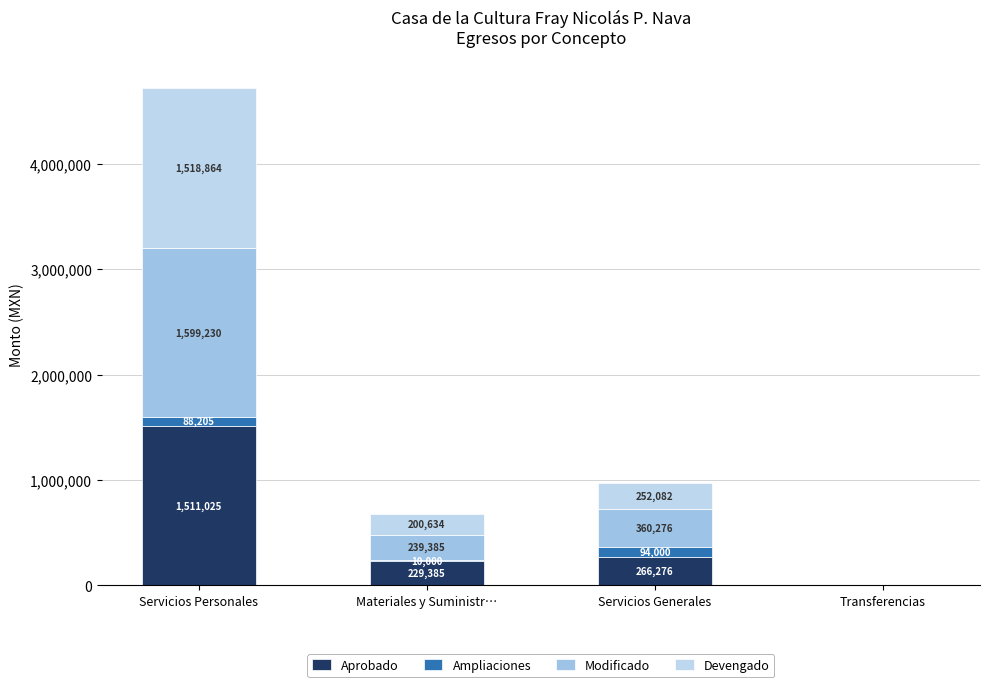

What position from the right is Transferencias?

1